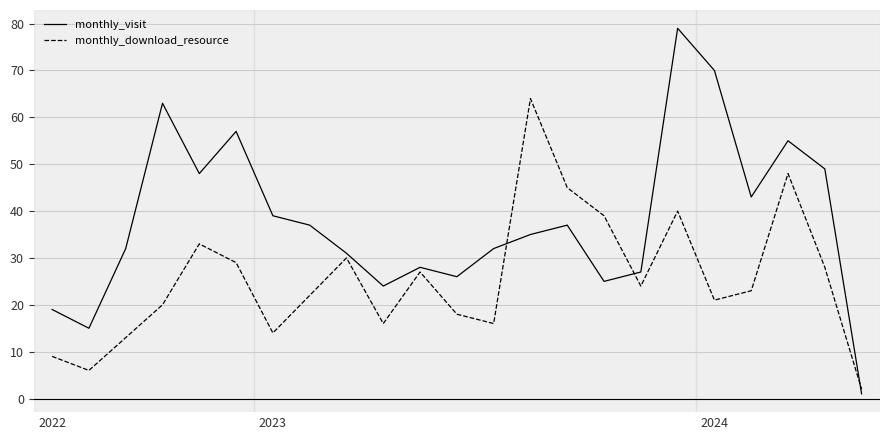

Rank the series by their maximum value, from highest to lowest.

monthly_visit, monthly_download_resource